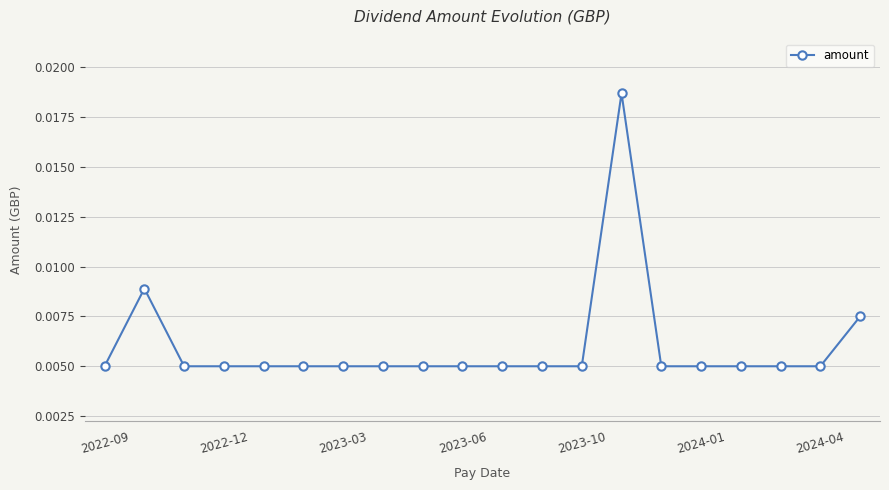

How many values are between 0 and 1?

20